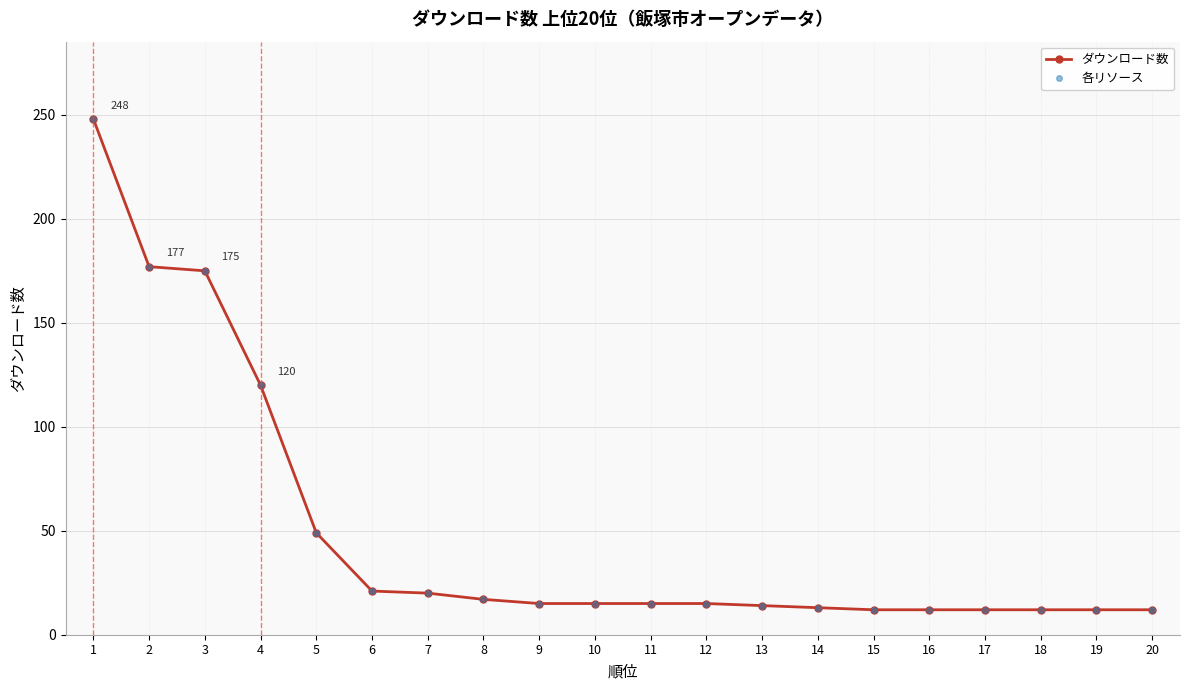

Which series has the largest total across all categories?

ダウンロード数